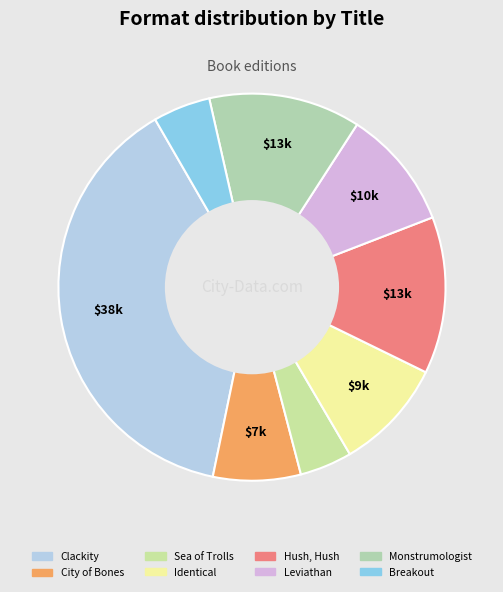

Do Identical and City of Bones together represent more than half of the pie?

No